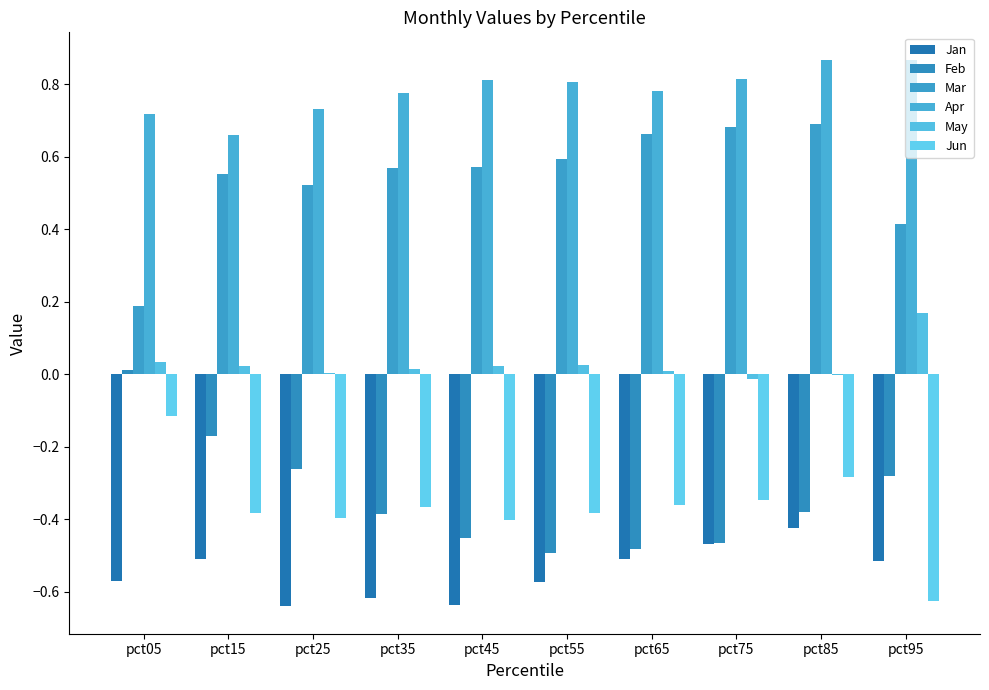

Does the chart contain stacked bars?

No